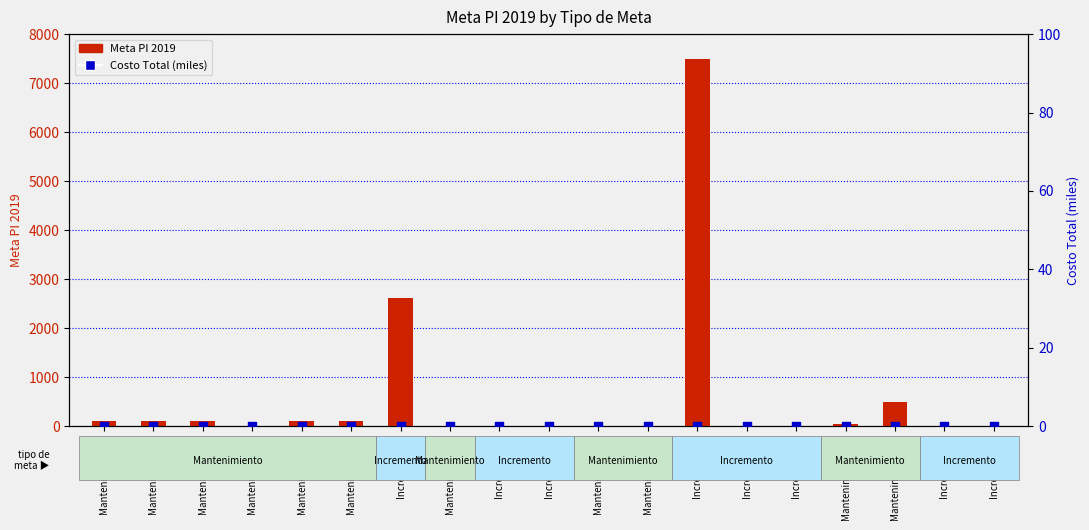

Which series contains the lowest Y value?

Costo Total (miles)